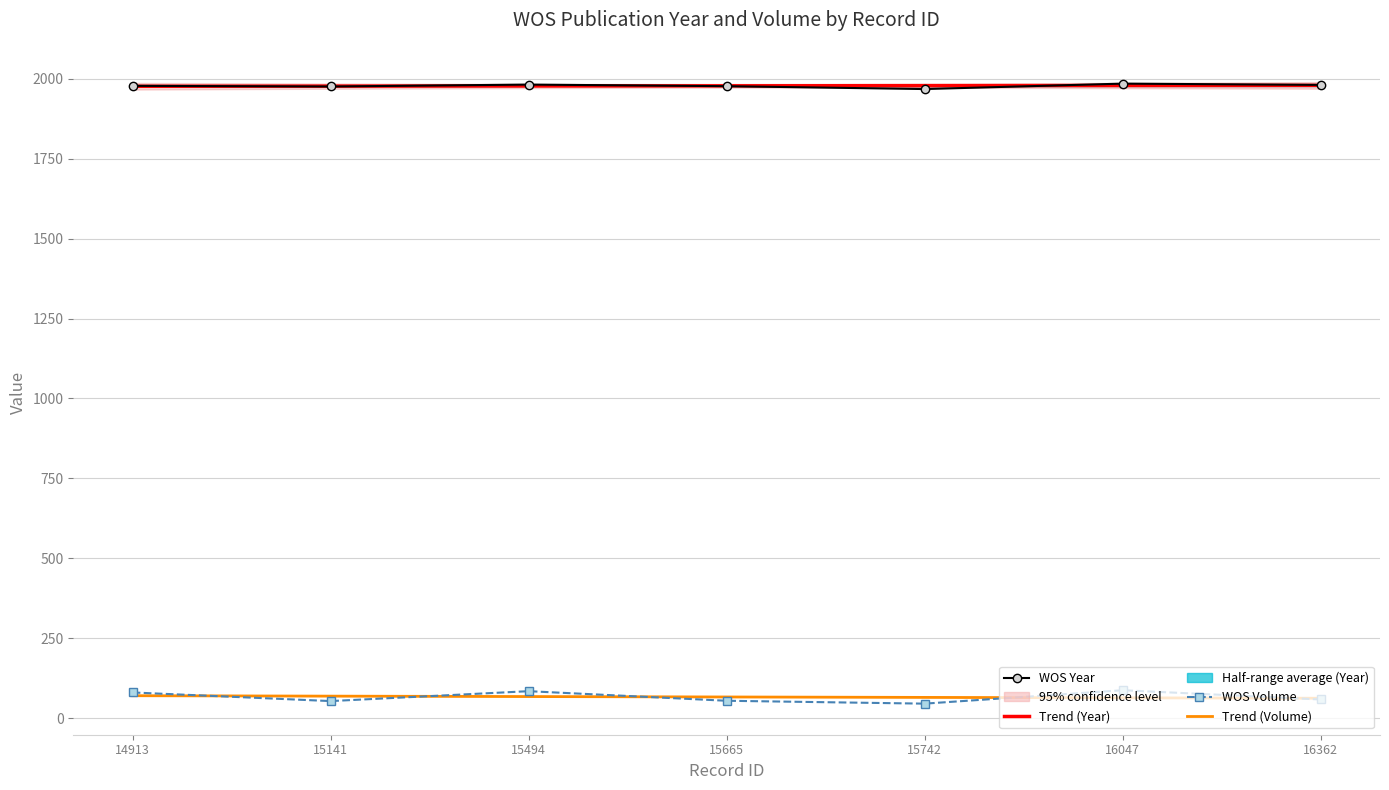

What is the difference between the WOS_Year values at 15665 and 15742?

9